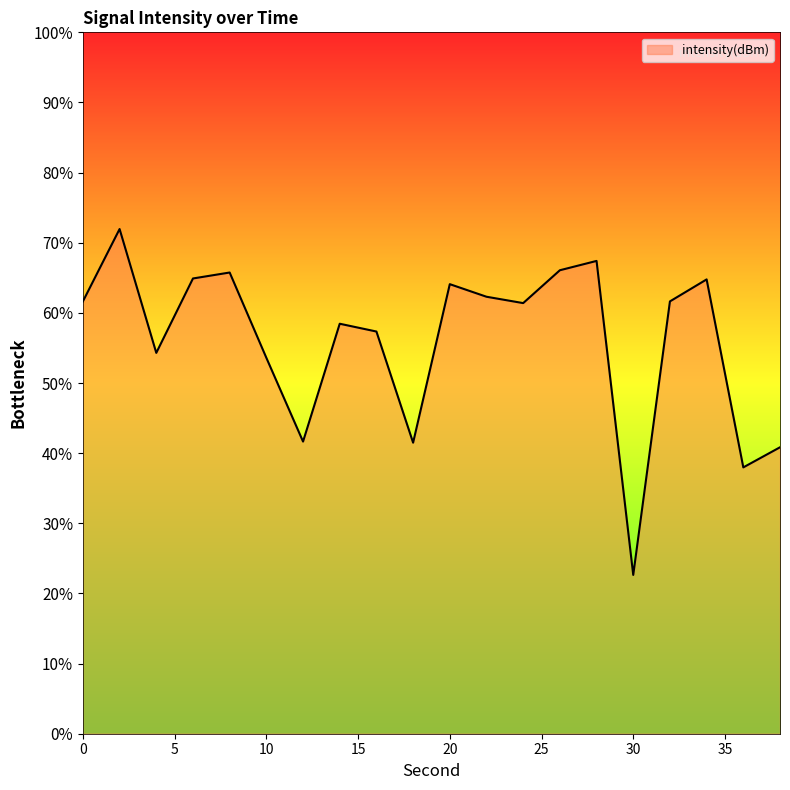

Does the chart display data point markers on the line(s)?

No